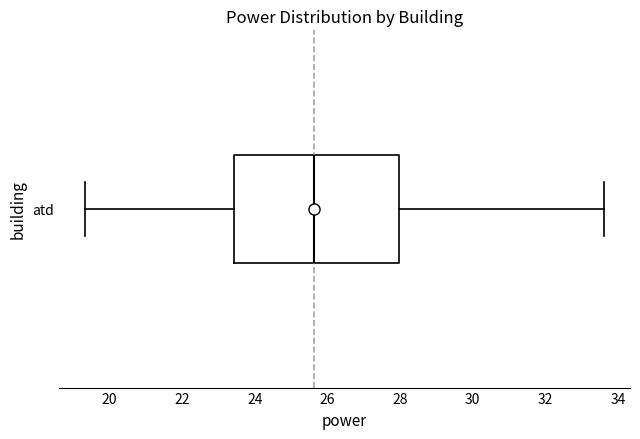

Read this box plot against the x-axis: the position of the median line, the range covered by the box, and the ends of both whiskers. The values are not printed on the chart, so give them approximately, as read against the axis.

median 25.6, box 23.4 to 28.0, whiskers 19.4 to 33.6